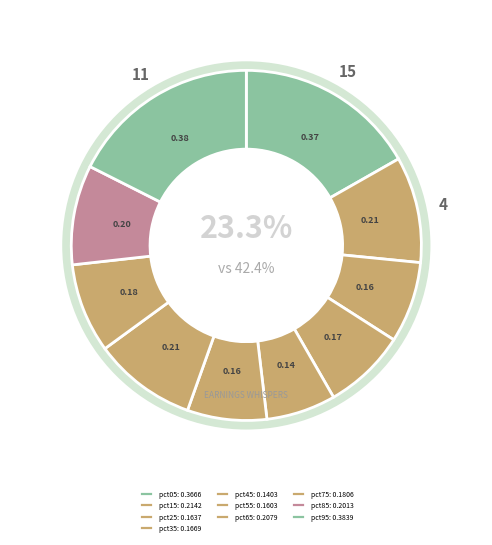

What percentage is the pct25 slice, to the nearest percent?

7%